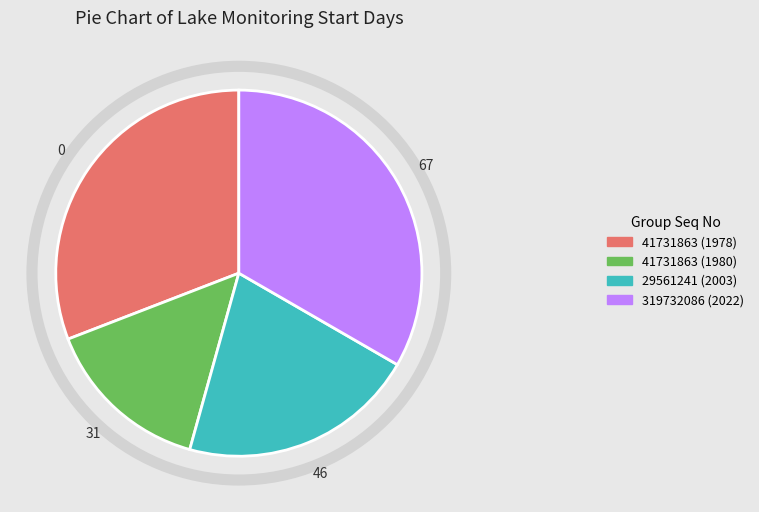

Rank the categories by value from highest to lowest.

319732086 (2022), 41731863 (1978), 29561241 (2003), 41731863 (1980)